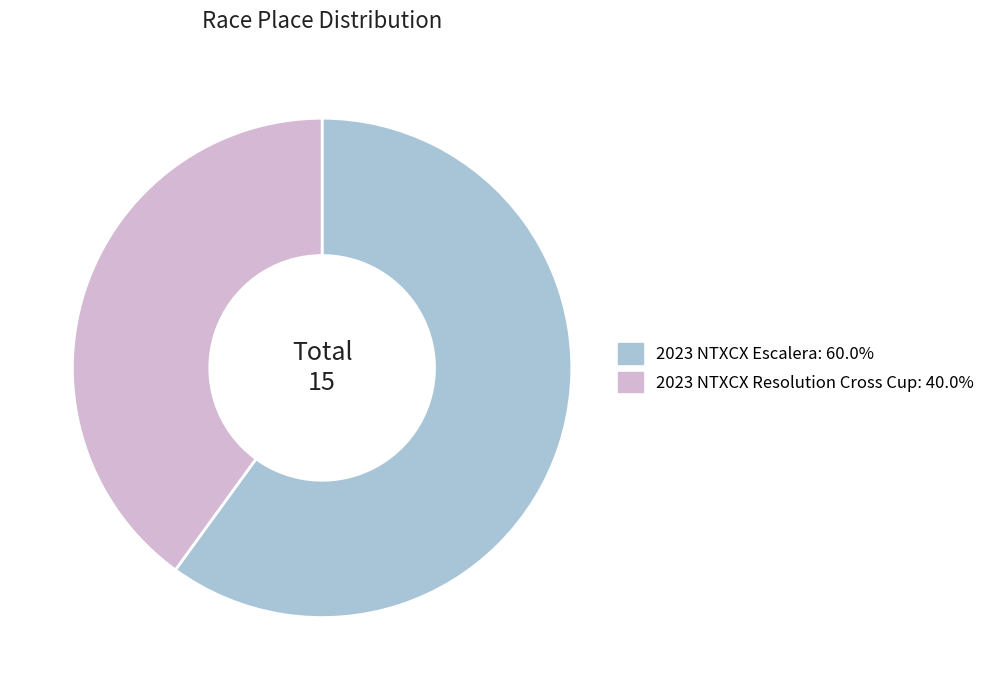

Which category has the smallest portion of the pie?

2023 NTXCX Resolution Cross Cup